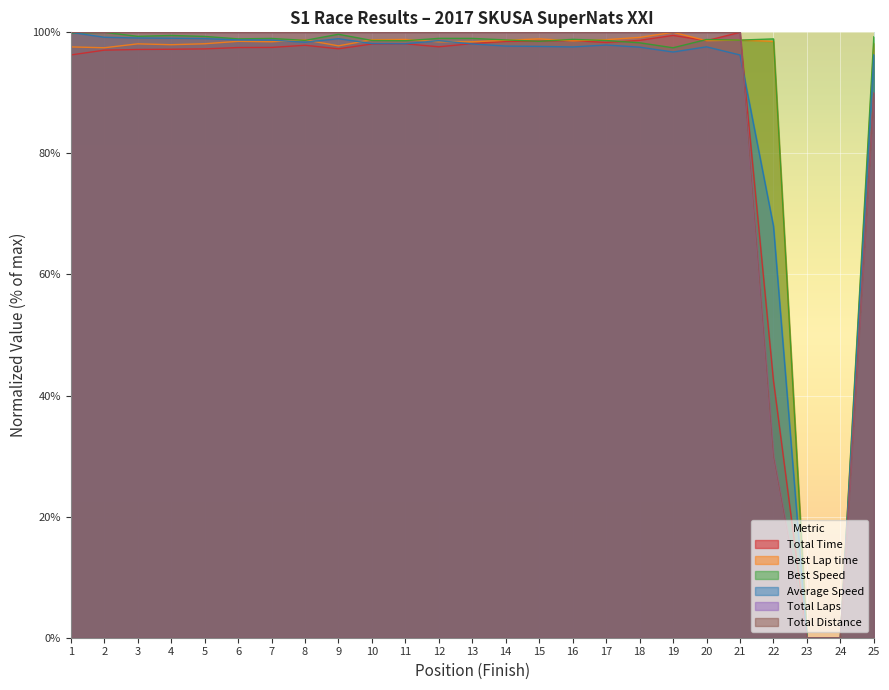

Does the chart display data point markers on the line(s)?

No